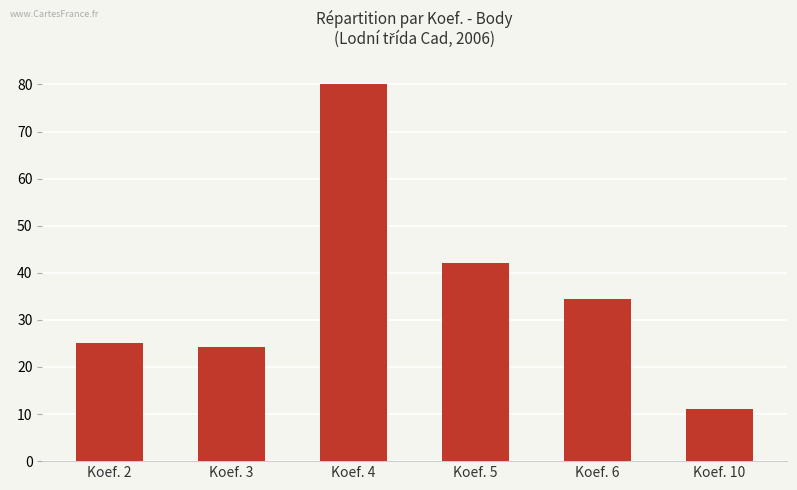

What is the change in value from Koef. 3 to Koef. 6?

+10.3